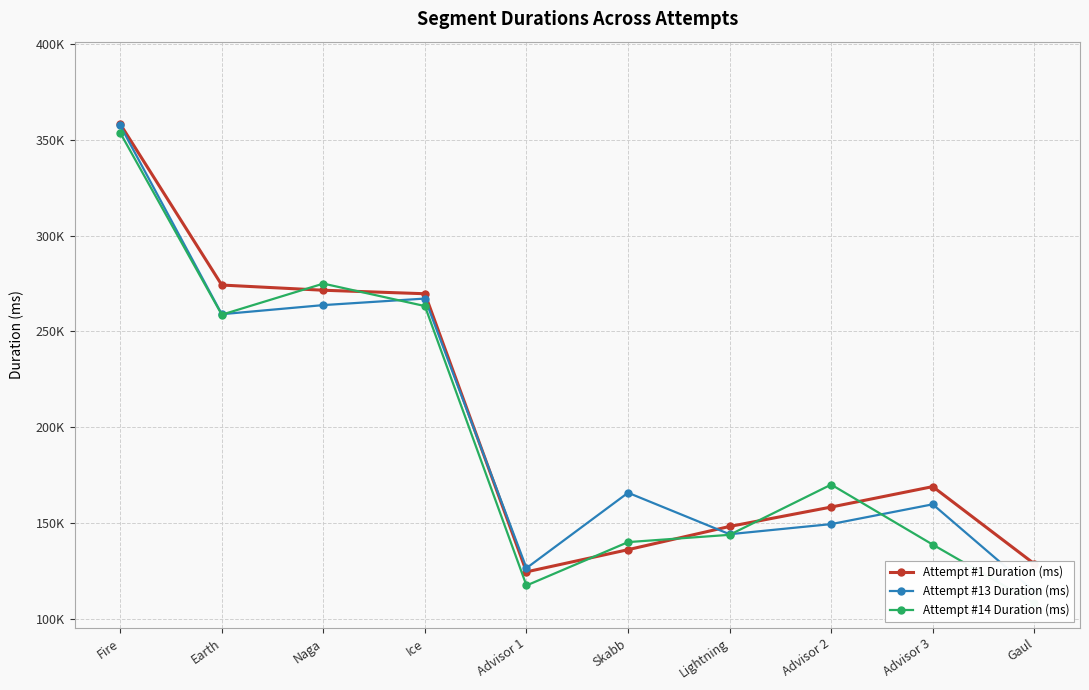

Reading left to right, list all the values displayed in this chart.

Attempt #1 Duration (ms): 358174	274146	271436	269609	124475	136047	148169	158291	168954	128668
Attempt #13 Duration (ms): 357406	258930	263680	267091	126433	165752	144117	149396	159720	114239
Attempt #14 Duration (ms): 353582	258684	274897	263180	117360	139996	143799	170006	138689	108188